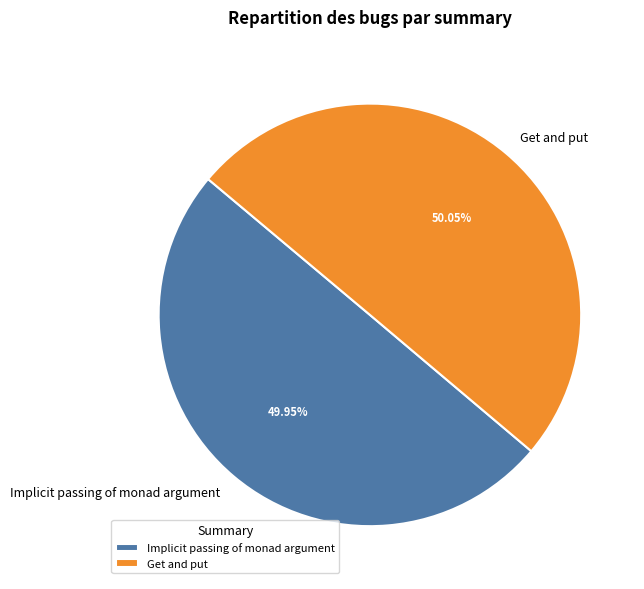

True or false: Implicit passing of monad argument accounts for 50% of the total.

True